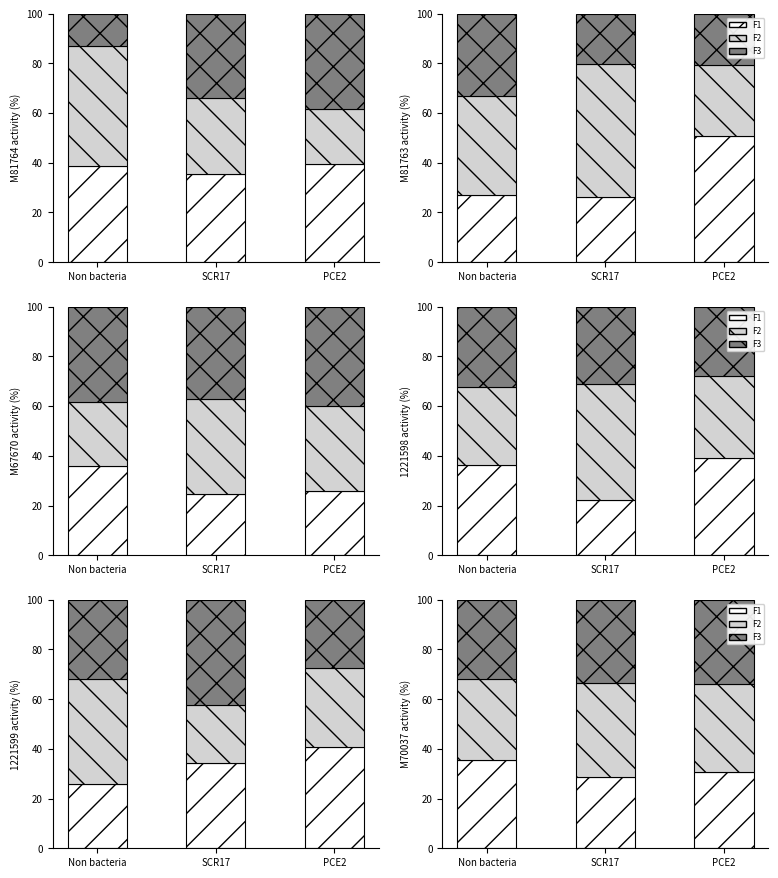

The F3 series shows 34.0 at PCE2. True or false?

True